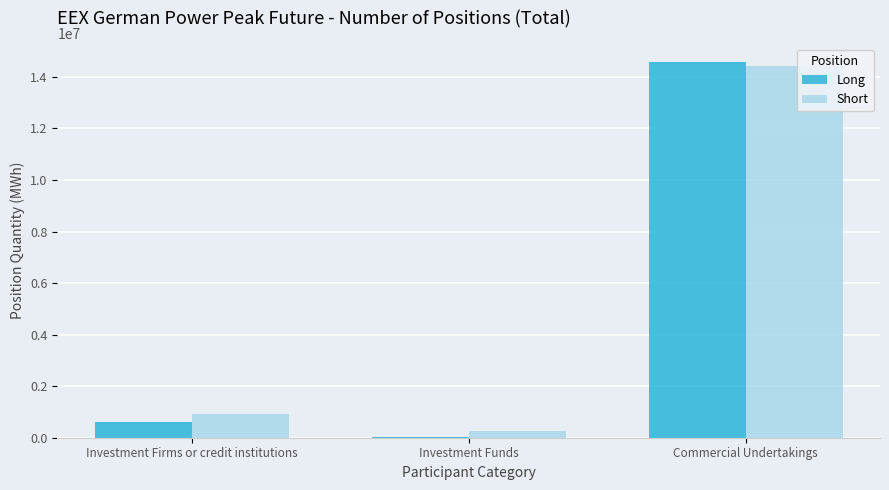

Are the bars grouped side by side (vs. stacked)?

Yes